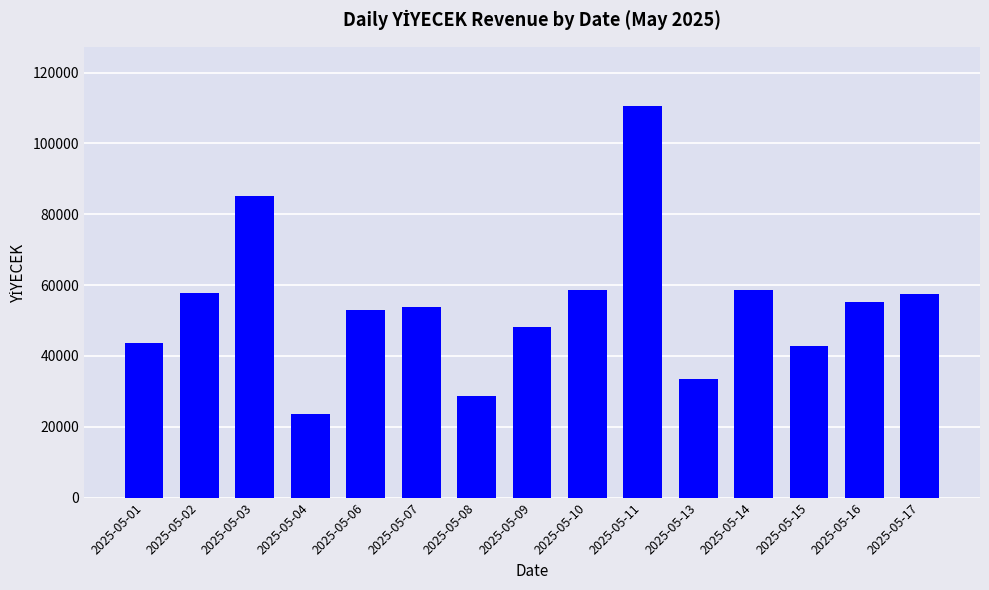

Are the bars horizontal?

No